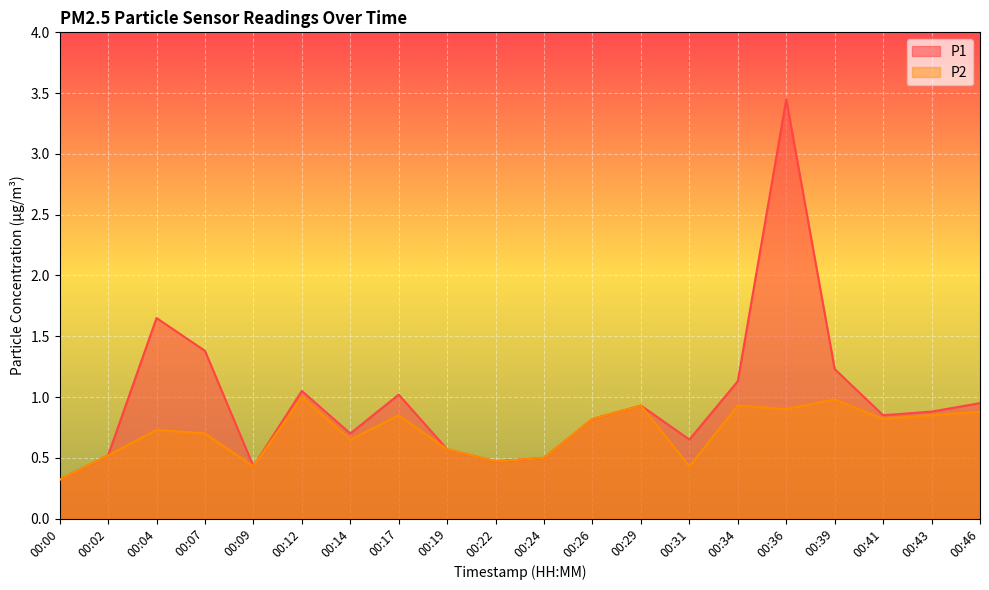

Reading right to left, transcribe all the data shown in this chart.

P1: 00:46=0.9	00:43=0.9	00:41=0.8	00:39=1.2	00:36=3.5	00:34=1.1	00:31=0.7	00:29=0.9	00:26=0.8	00:24=0.5	00:22=0.5	00:19=0.6	00:17=1.0	00:14=0.7	00:12=1.1	00:09=0.4	00:07=1.4	00:04=1.6	00:02=0.5	00:00=0.3
P2: 00:46=0.9	00:43=0.8	00:41=0.8	00:39=1.0	00:36=0.9	00:34=0.9	00:31=0.4	00:29=0.9	00:26=0.8	00:24=0.5	00:22=0.5	00:19=0.6	00:17=0.8	00:14=0.7	00:12=1.0	00:09=0.4	00:07=0.7	00:04=0.7	00:02=0.5	00:00=0.3